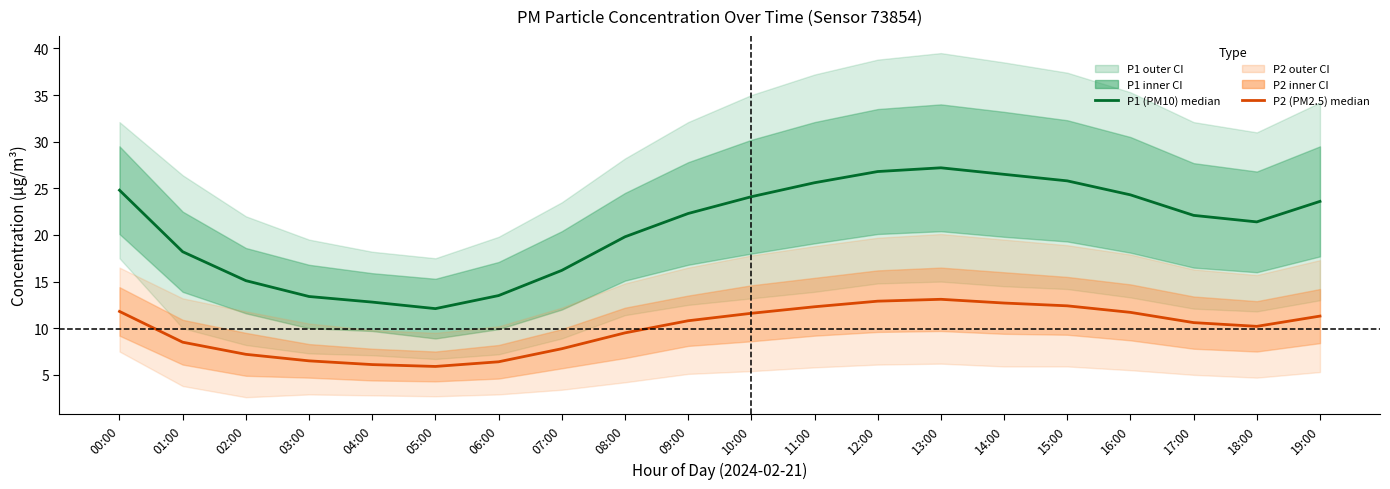

True or false: P1 (PM10) and P2 (PM2.5) cross at least once.

False